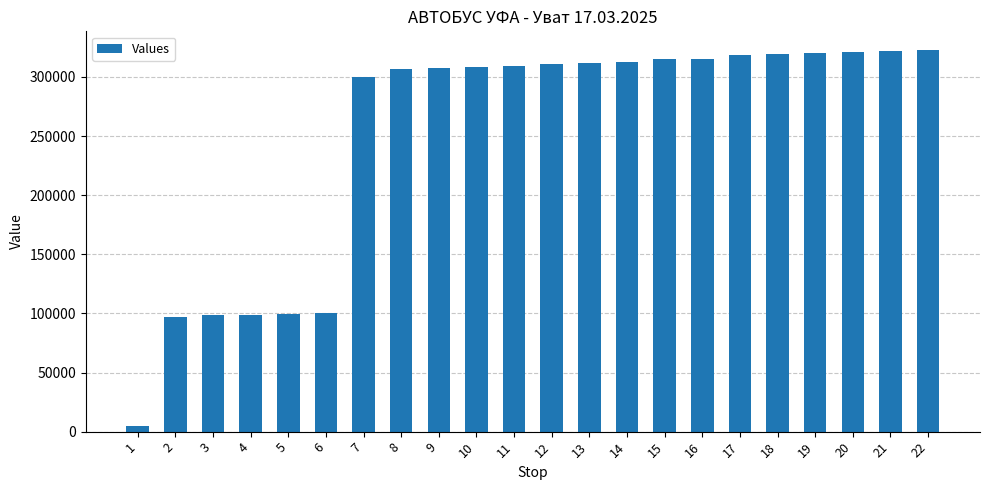

What is the difference between the maximum and minimum values?

317452